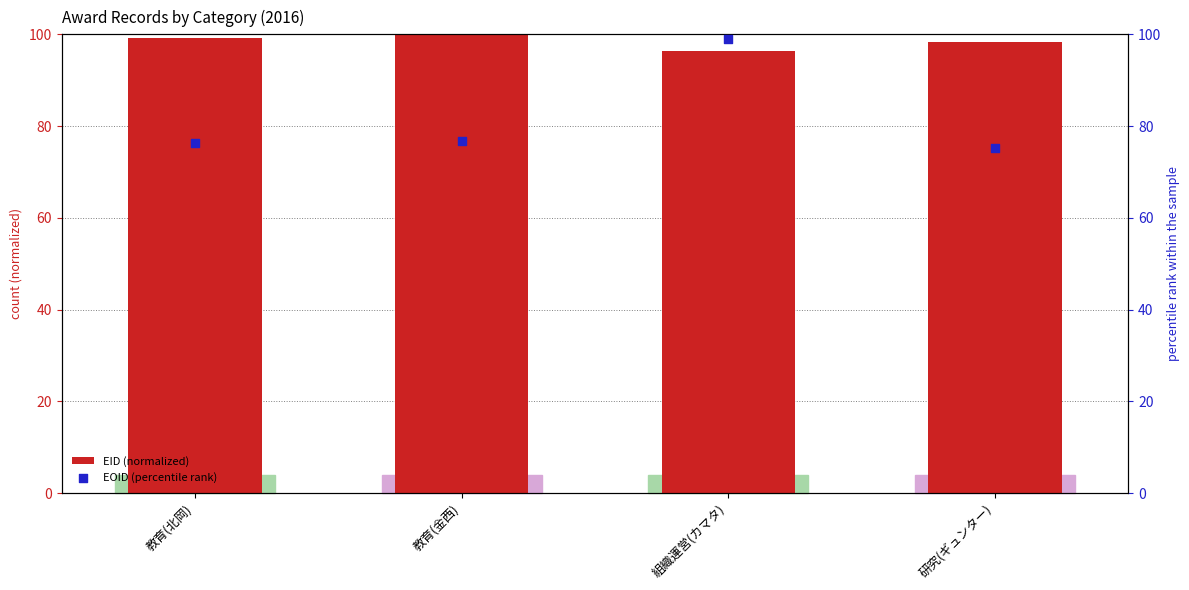

What is the total value across all series at 教育(金西)?

176.8